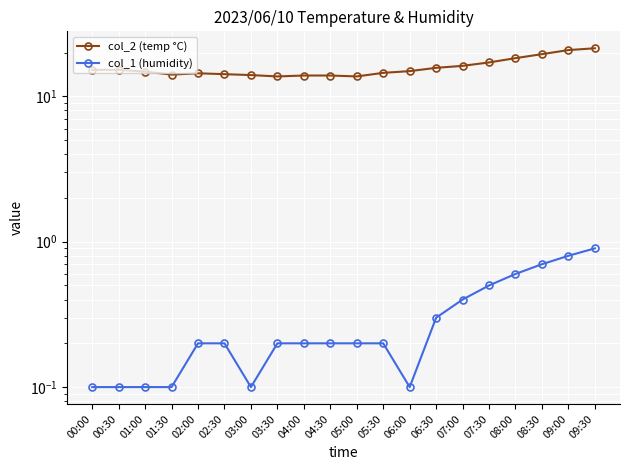

What is the sum of the col_1 (humidity) values at 01:00 and 06:30?

0.4